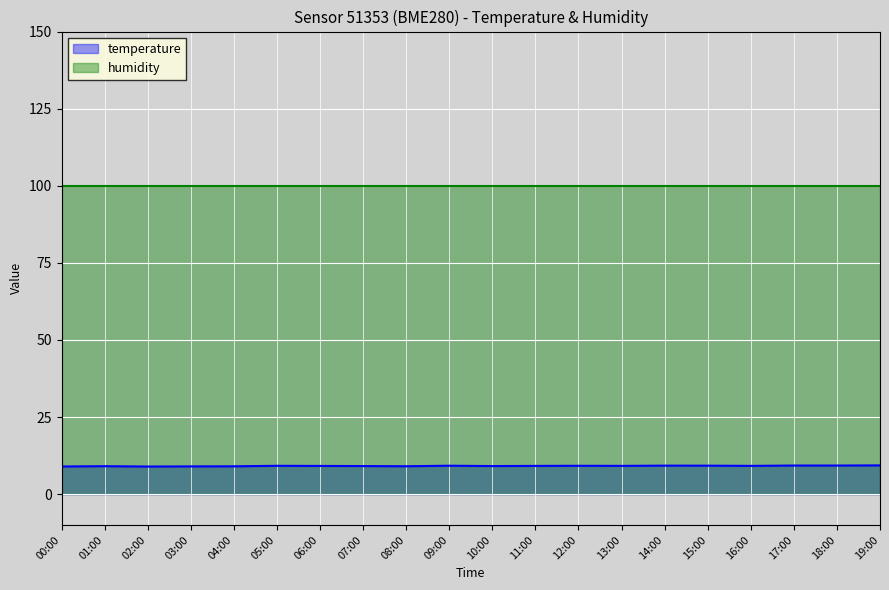

Rank the categories by value from lowest to highest.

02:00, 00:00, 03:00, 04:00, 08:00, 01:00, 07:00, 10:00, 06:00, 11:00, 13:00, 16:00, 05:00, 12:00, 09:00, 15:00, 14:00, 17:00, 18:00, 19:00